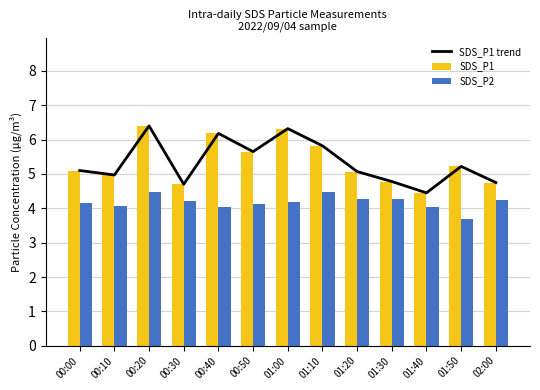

Between 01:10 and 01:30, which series saw the biggest shift?

SDS_P1 trend